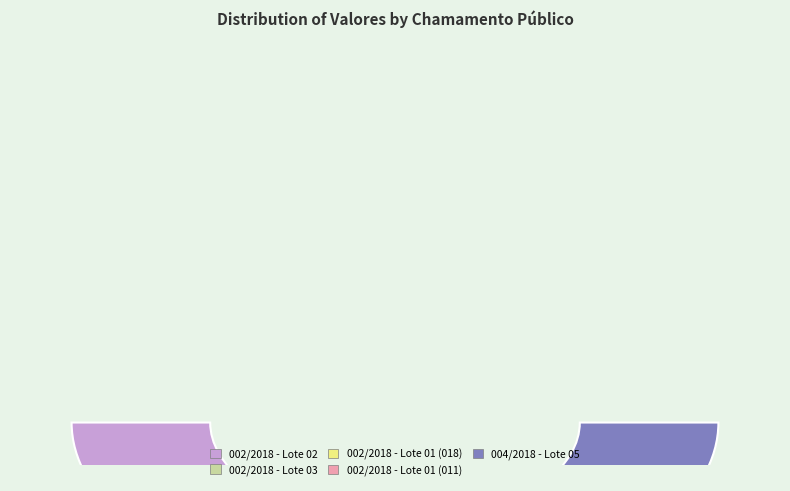

How many slices are in this pie chart?

5